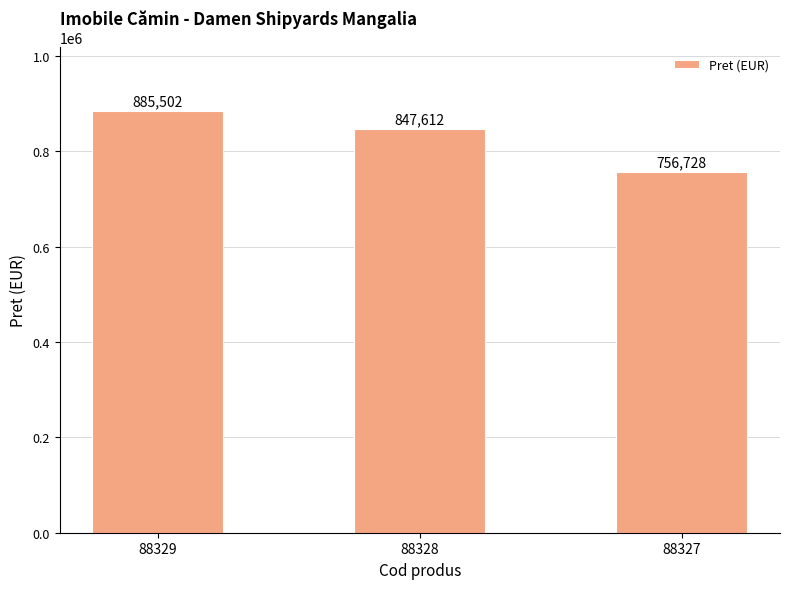

Which category has the lowest value across all series?

88327